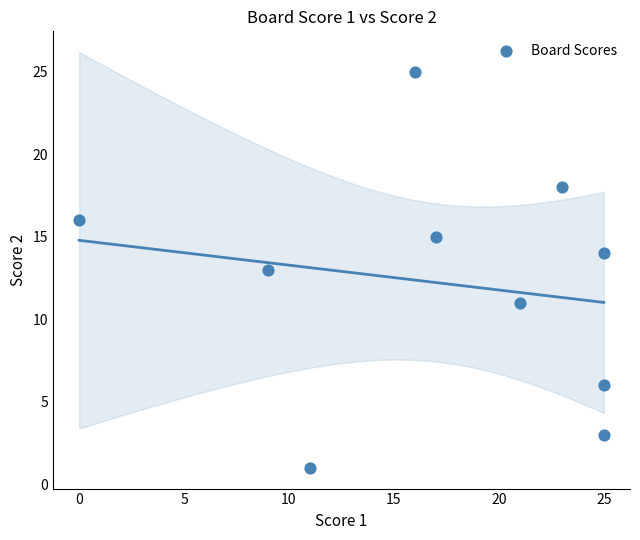

What is the average X value?

17